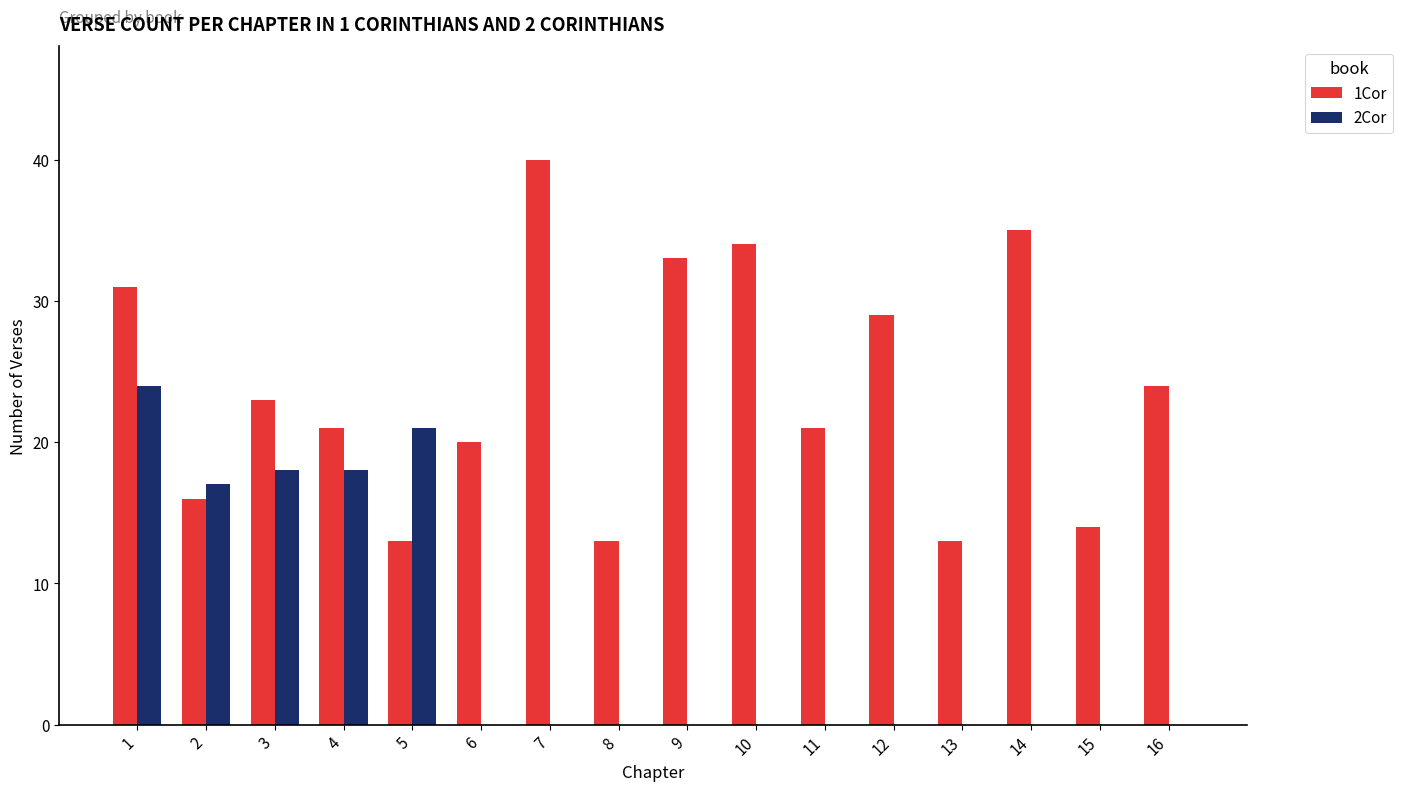

What is the maximum value shown in the chart?

40